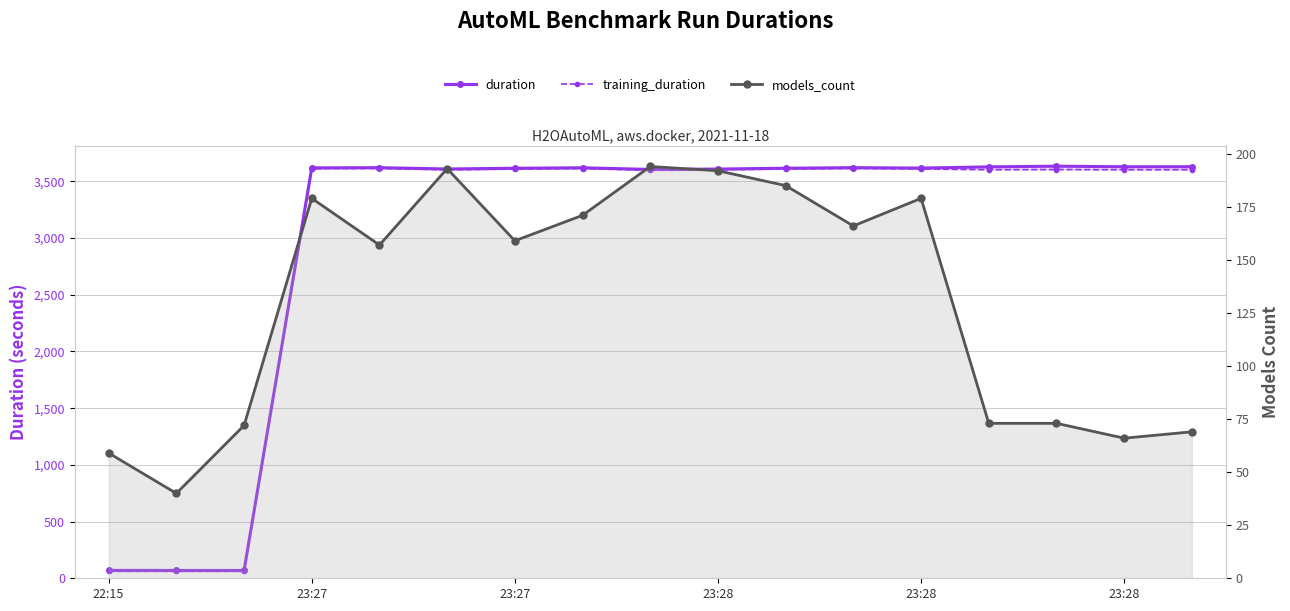

Is the value of training_duration at 13 greater than the value of models_count at 16?

Yes